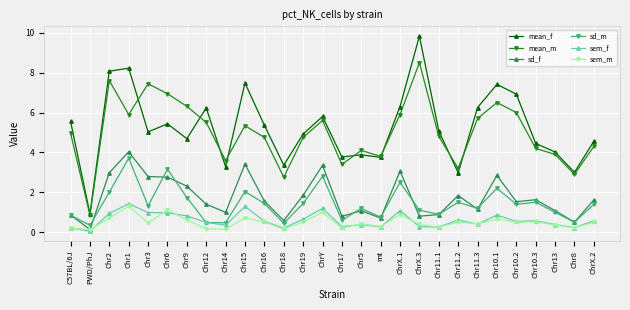

At how many categories does at least one series exceed 6?

12